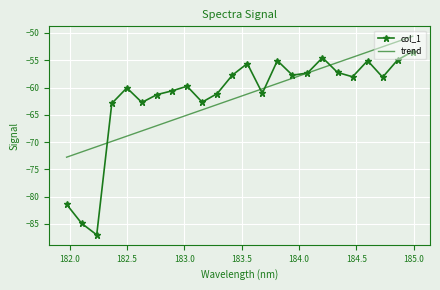

Which series has the largest range (max minus min)?

col_1